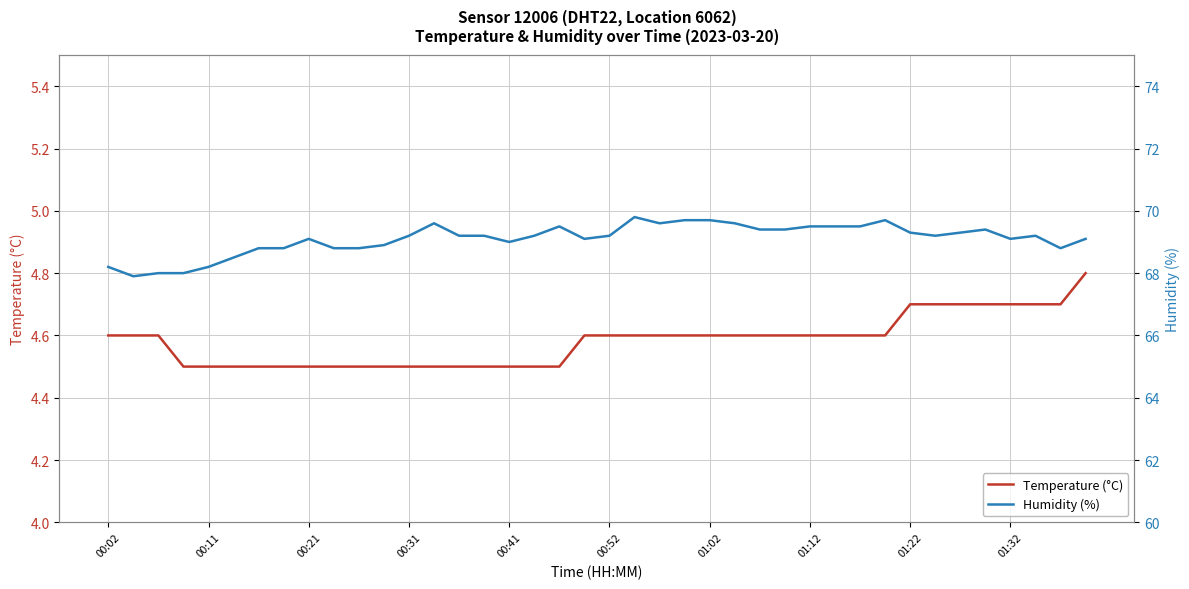

Count the Temperature (°C) values in the range 4 to 5.

40